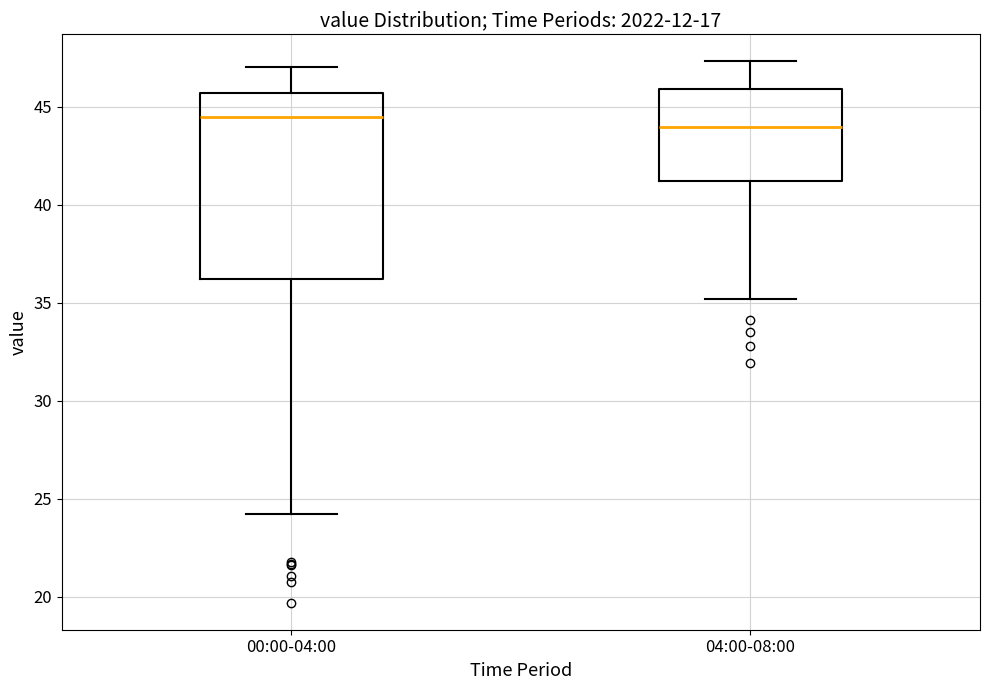

Which box has the highest median line?

00:00-04:00